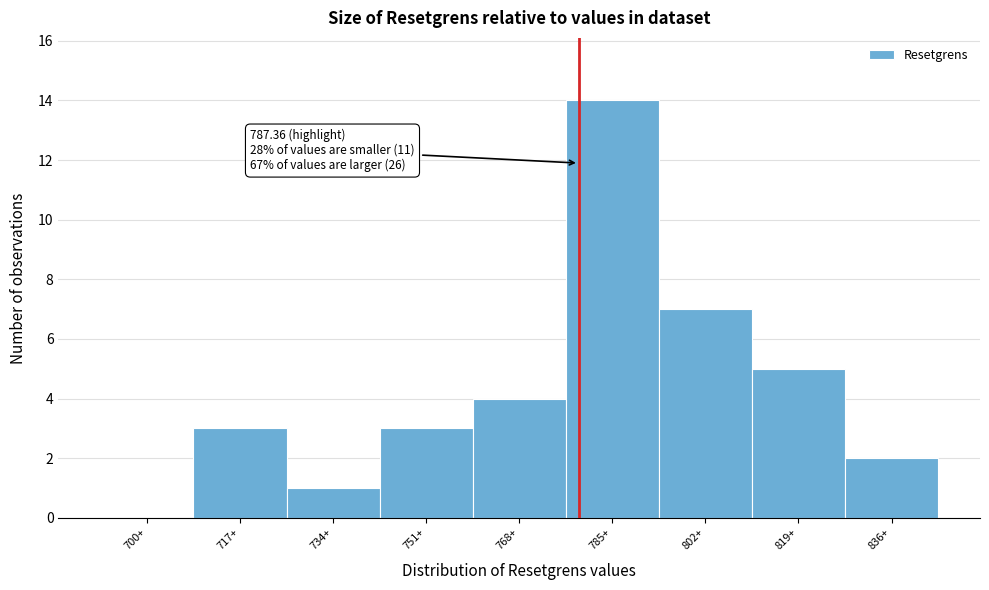

Reading left to right, extract all data points from this chart.

700+=0	717+=3	734+=1	751+=3	768+=4	785+=14	802+=7	819+=5	836+=2